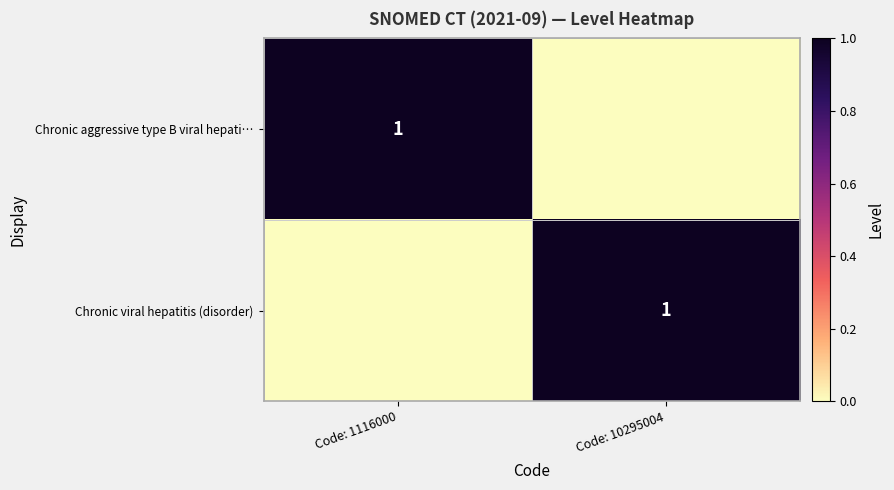

Between Code: 1116000 and Code: 10295004, which is larger?

Code: 1116000